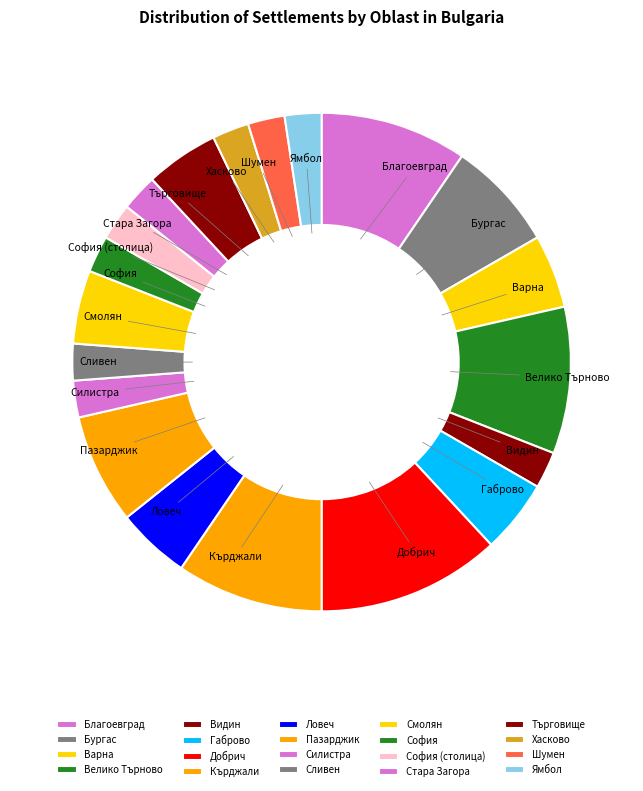

Count the number of slices in the pie.

20